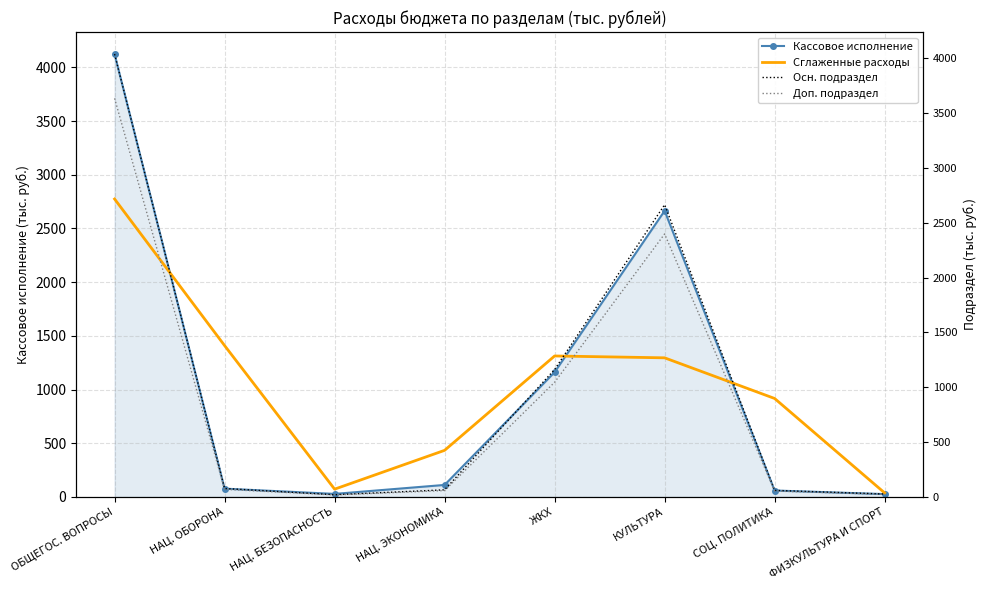

What are all the series names shown in the legend?

Кассовое исполнение, Сглаженные расходы, Осн. подраздел, Доп. подраздел